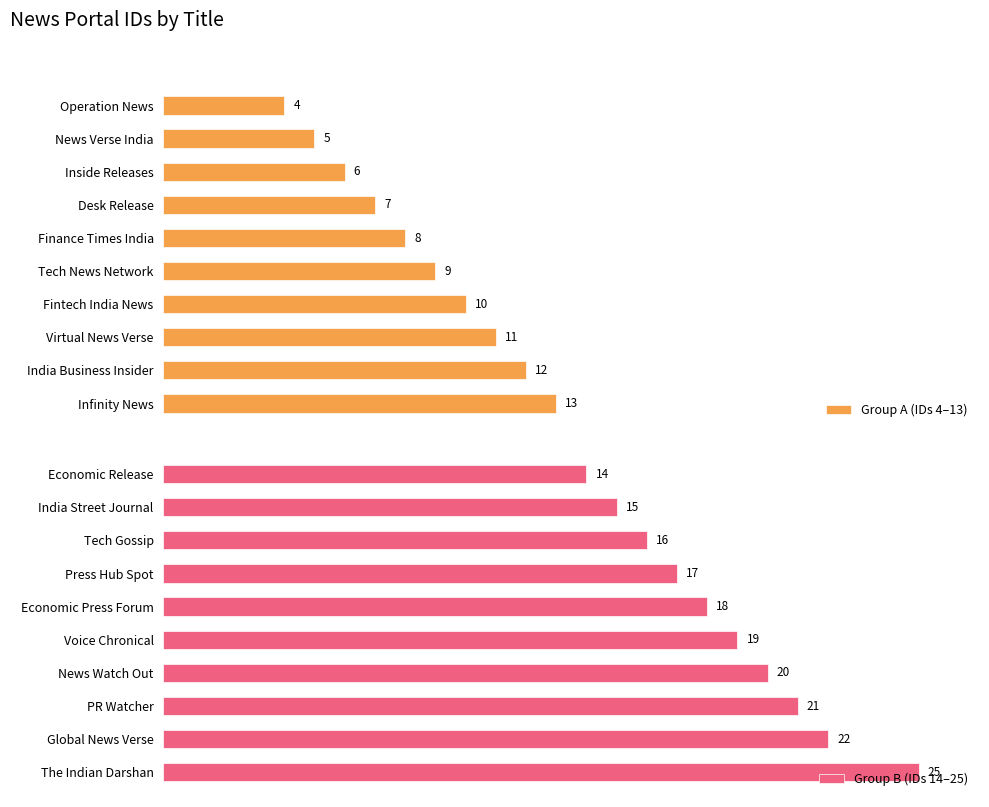

Rank the categories by Group A (IDs 4–13) value from highest to lowest.

Infinity News, India Business Insider, Virtual News Verse, Fintech India News, Tech News Network, Finance Times India, Desk Release, Inside Releases, News Verse India, Operation News